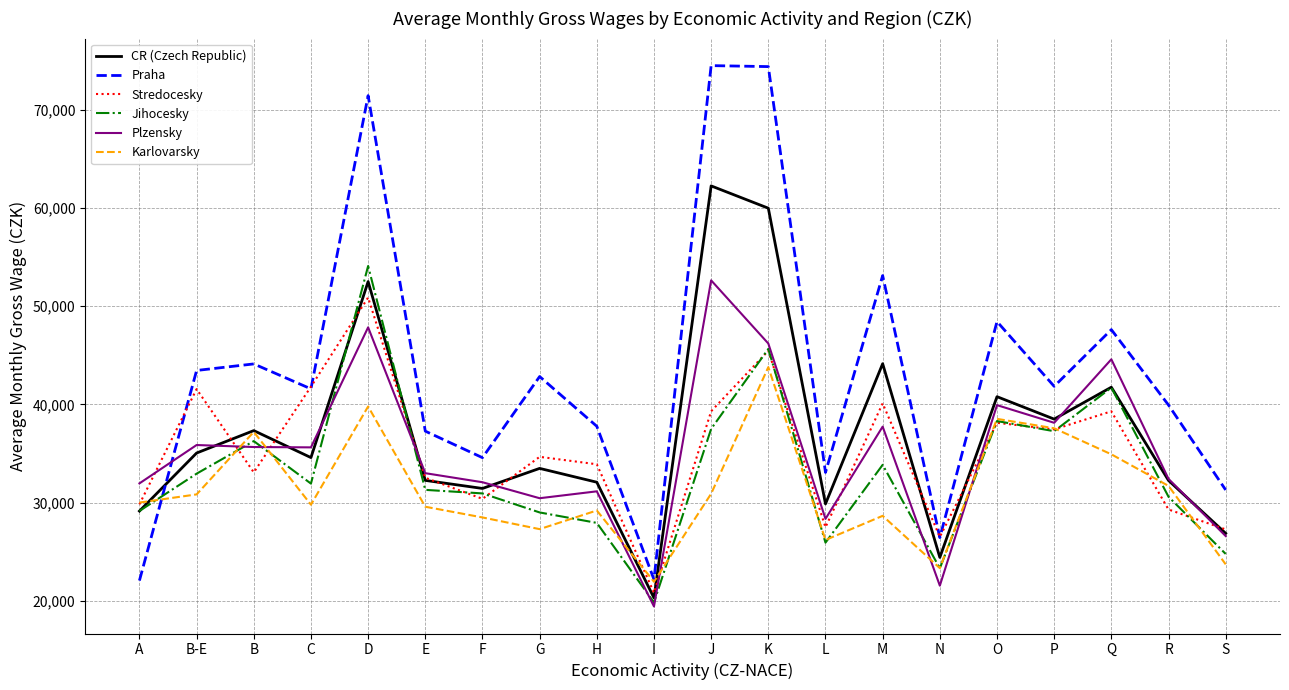

Which series ends up on top after the final intersection of CR (Czech Republic) and Praha?

Praha